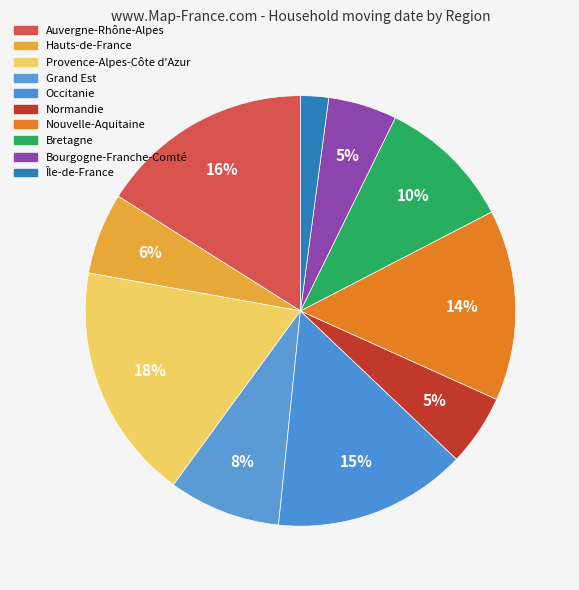

To the nearest percent, what is the combined percentage of Auvergne-Rhône-Alpes and Provence-Alpes-Côte d'Azur?

34%